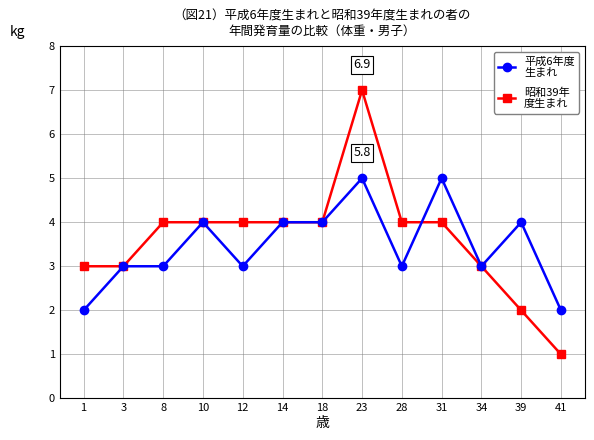

What is the total value across all series at 12?

7